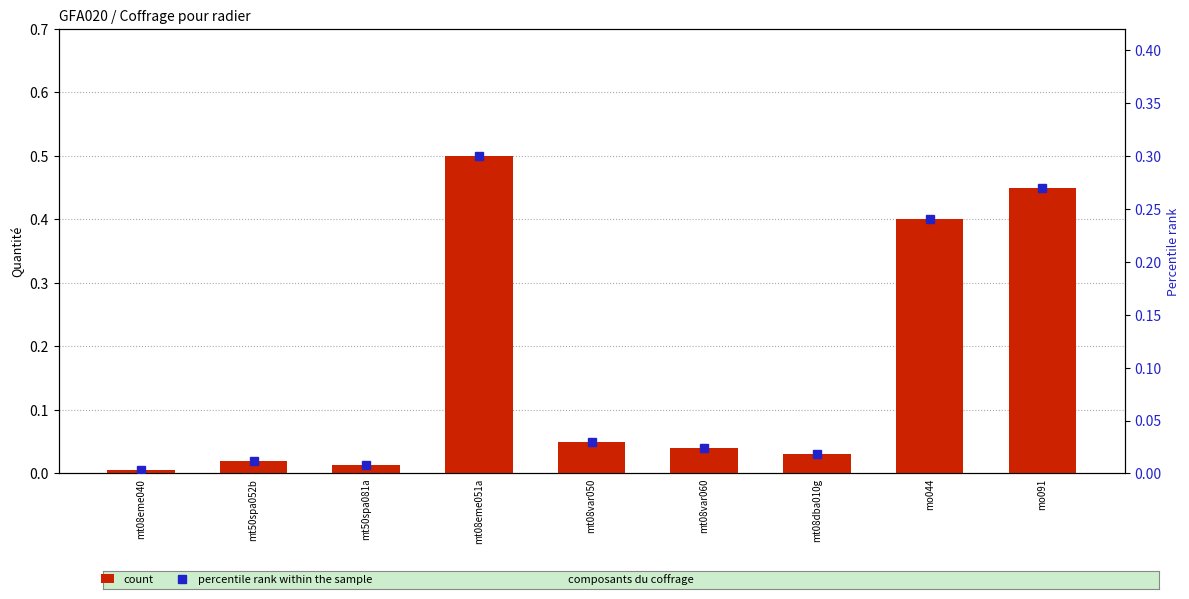

True or false: count has a value of 0.1 at mt08var060.

False